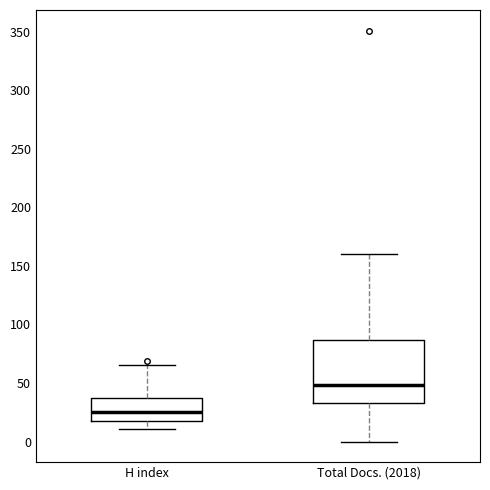

Where does the median line of the box for H index sit on the y-axis? The values are not printed on the chart, so give them approximately, as read against the axis.

25